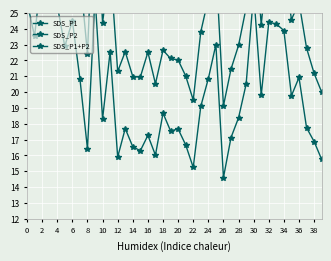

Which series has the widest spread of values?

SDS_P1+P2